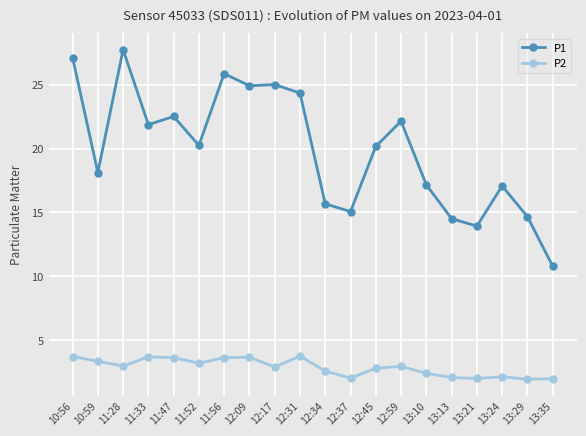

Between 12:59 and 13:35, which series saw the biggest shift?

P1